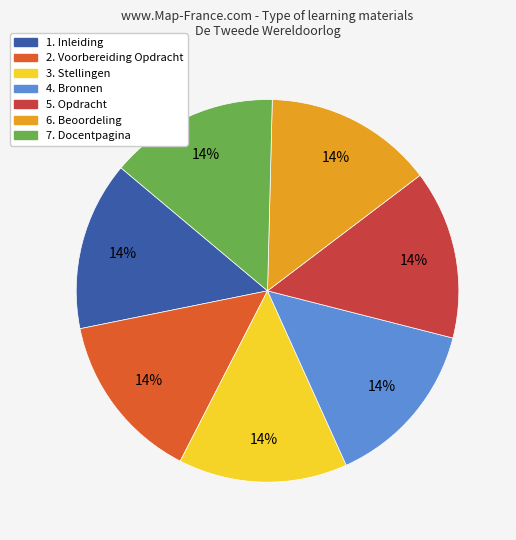

Is 4. Bronnen the majority of the pie?

No